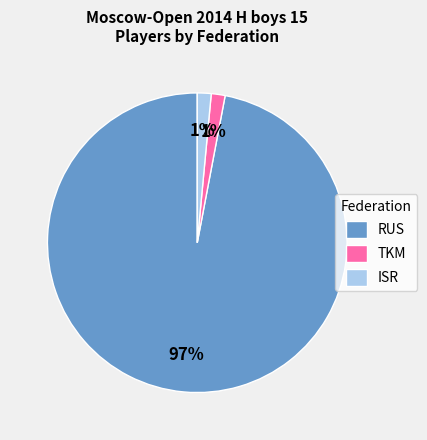

Combined, do RUS and TKM account for over 50%?

Yes